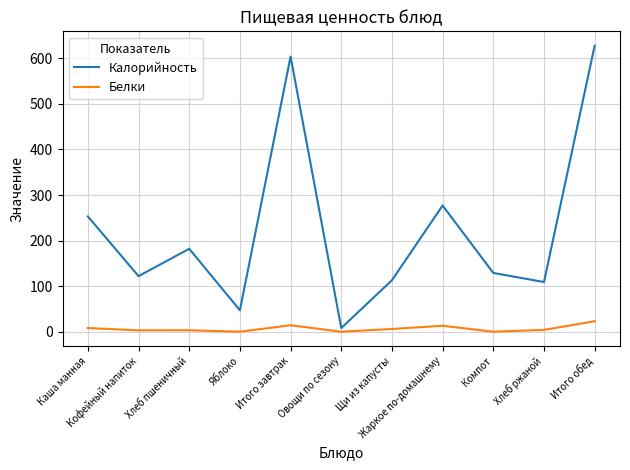

Rank the series by their average value, from lowest to highest.

Белки, Калорийность